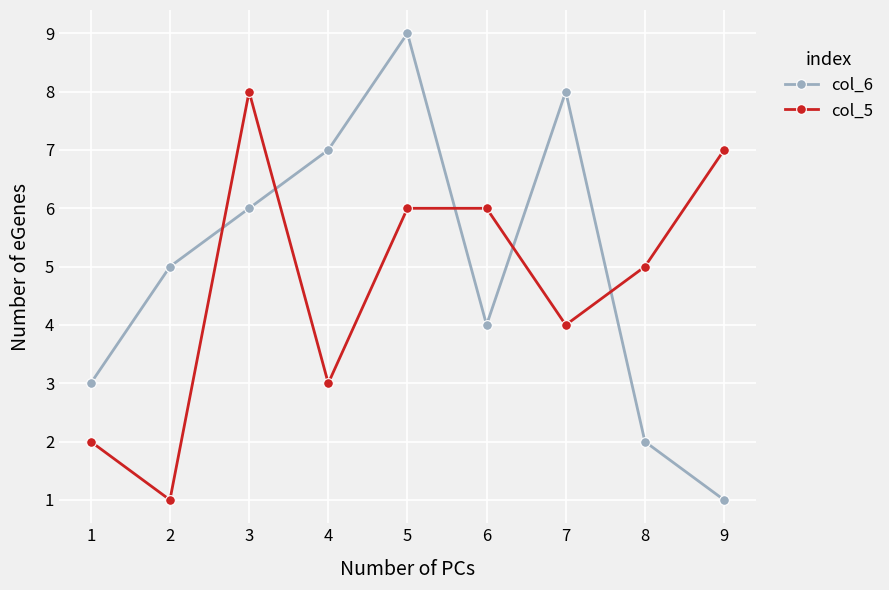

How many lines are shown in the chart?

2